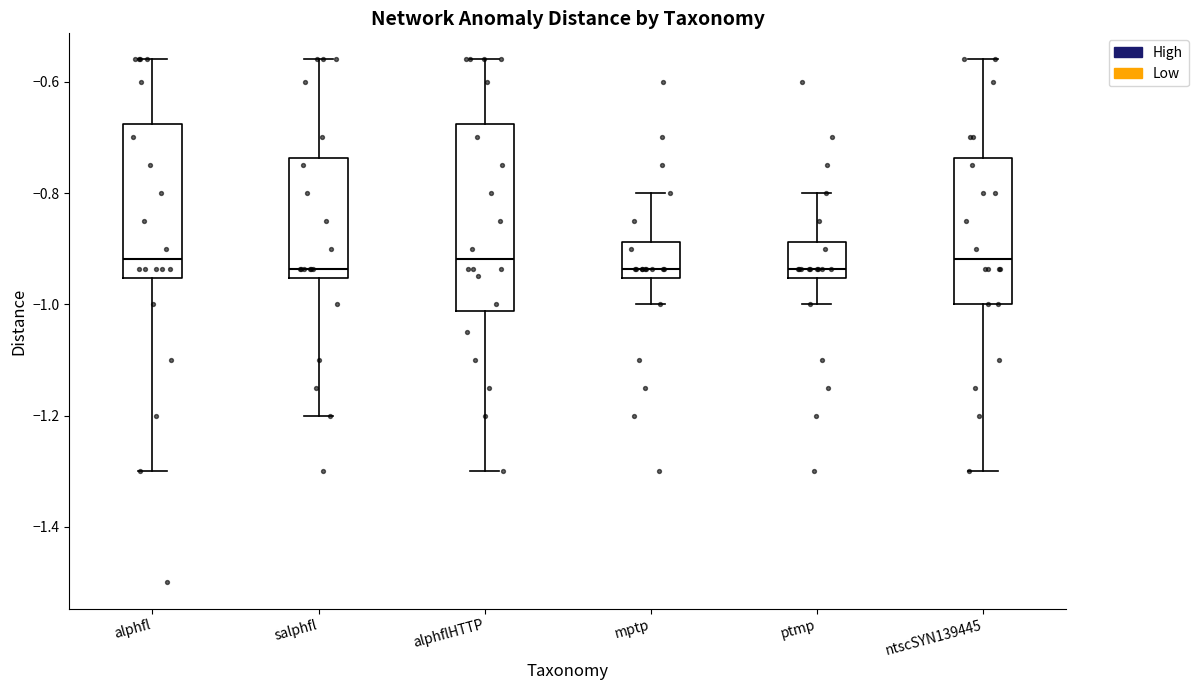

Reading left to right, transcribe this box plot: for each box, give where its median line is, the range the box spans, and where its two whiskers end, as read against the y-axis. The values are not printed on the chart, so give them approximately, as read against the axis.

alphfl: median -0.92, box -0.96 to -0.68, whiskers -1.30 to -0.56
salphfl: median -0.94, box -0.96 to -0.74, whiskers -1.20 to -0.56
alphflHTTP: median -0.92, box -1.02 to -0.68, whiskers -1.30 to -0.56
mptp: median -0.94, box -0.96 to -0.88, whiskers -1.00 to -0.80
ptmp: median -0.94, box -0.96 to -0.88, whiskers -1.00 to -0.80
ntscSYN139445: median -0.92, box -1.00 to -0.74, whiskers -1.30 to -0.56